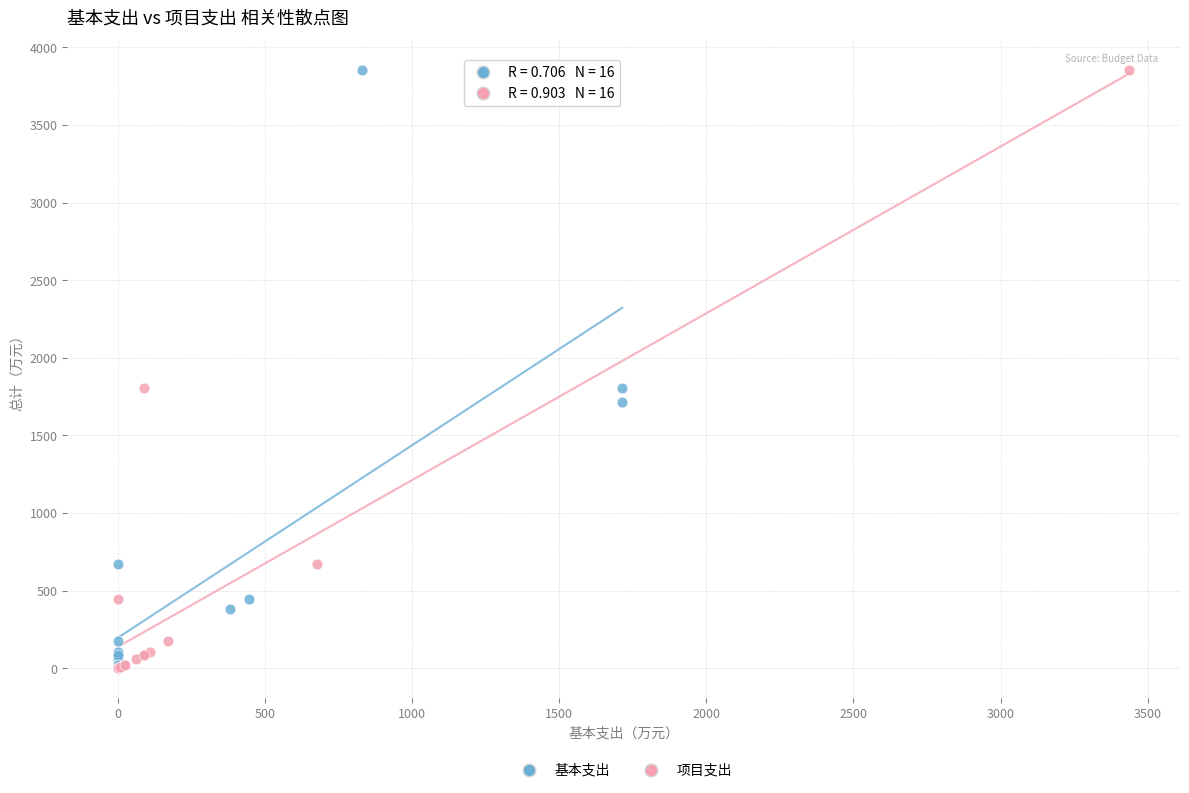

What are all the series names shown in the legend?

基本支出, 项目支出